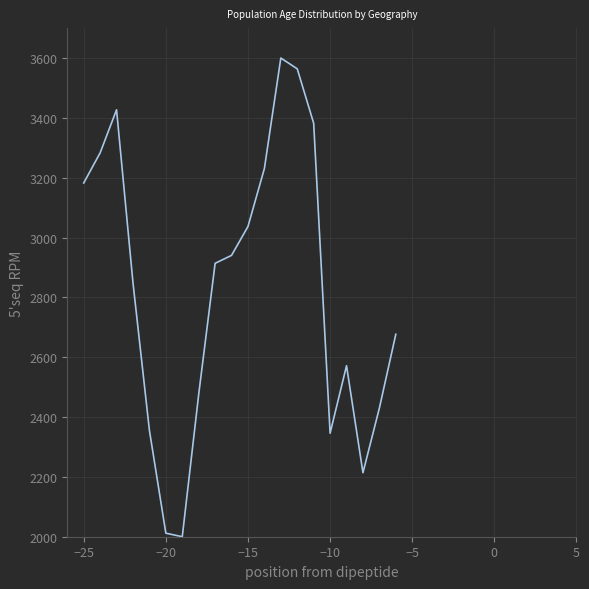

What is the greatest value displayed?

3600.0